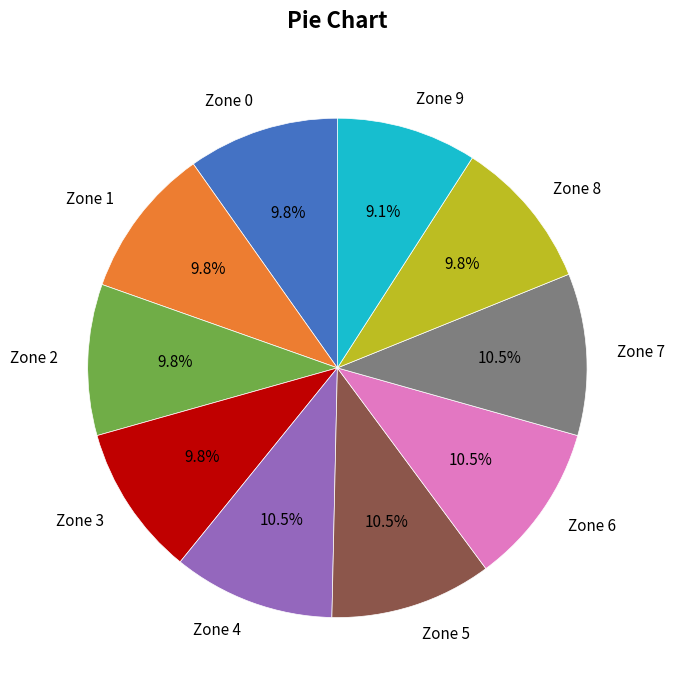

What is the ratio of the value at Zone 6 to the value at Zone 8?

1.1